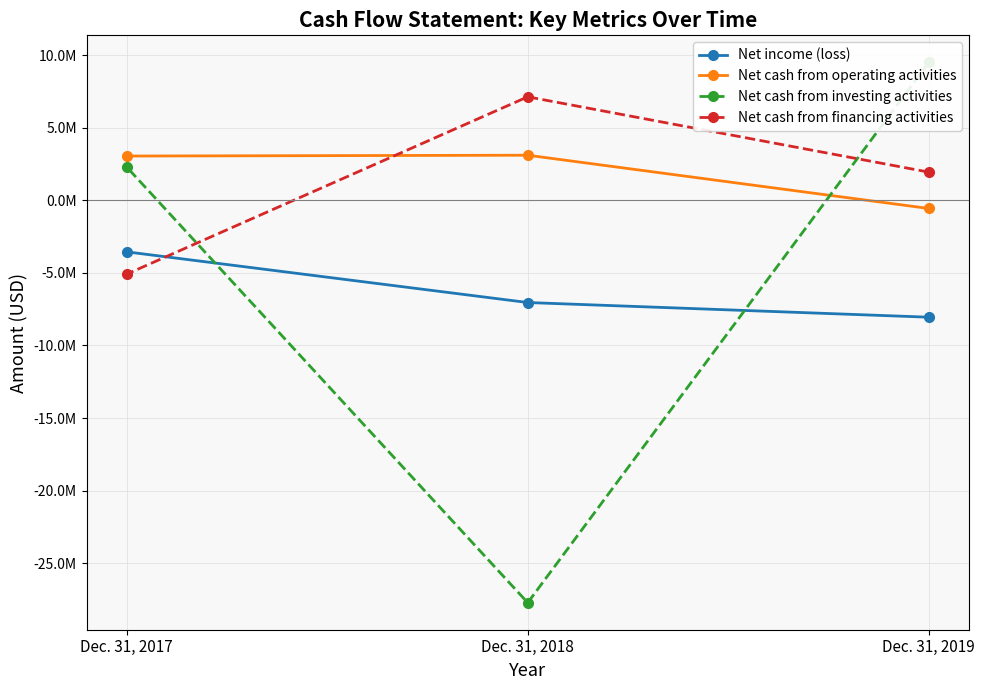

Is the value of Net cash from financing activities at Dec. 31, 2018 greater than the value of Net cash from investing activities at Dec. 31, 2018?

Yes